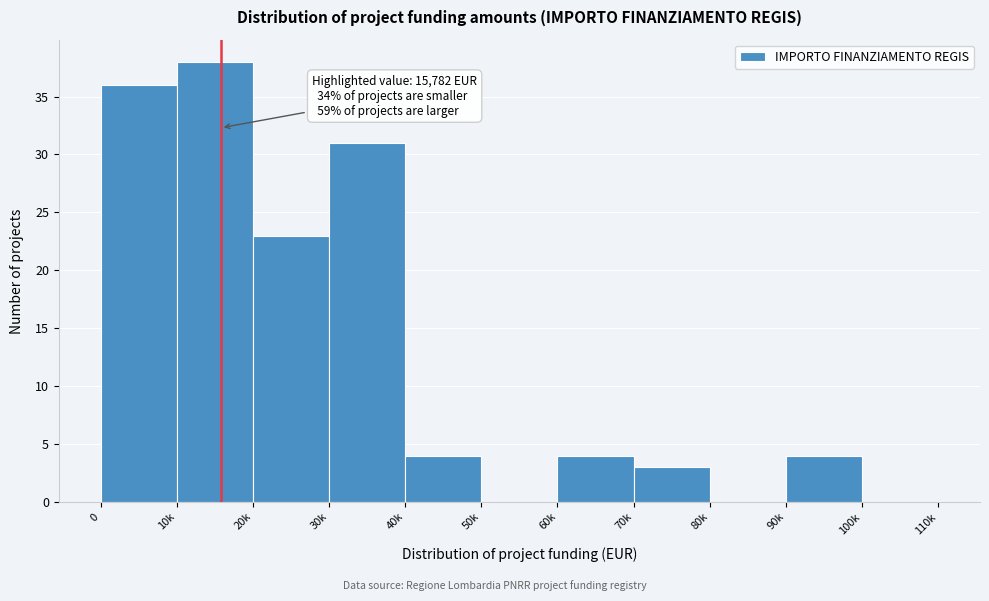

Reading left to right, what are all the values shown in this chart?

0=36	10k=38	20k=23	30k=31	40k=4	50k=0	60k=4	70k=3	80k=0	90k=4	100k=0